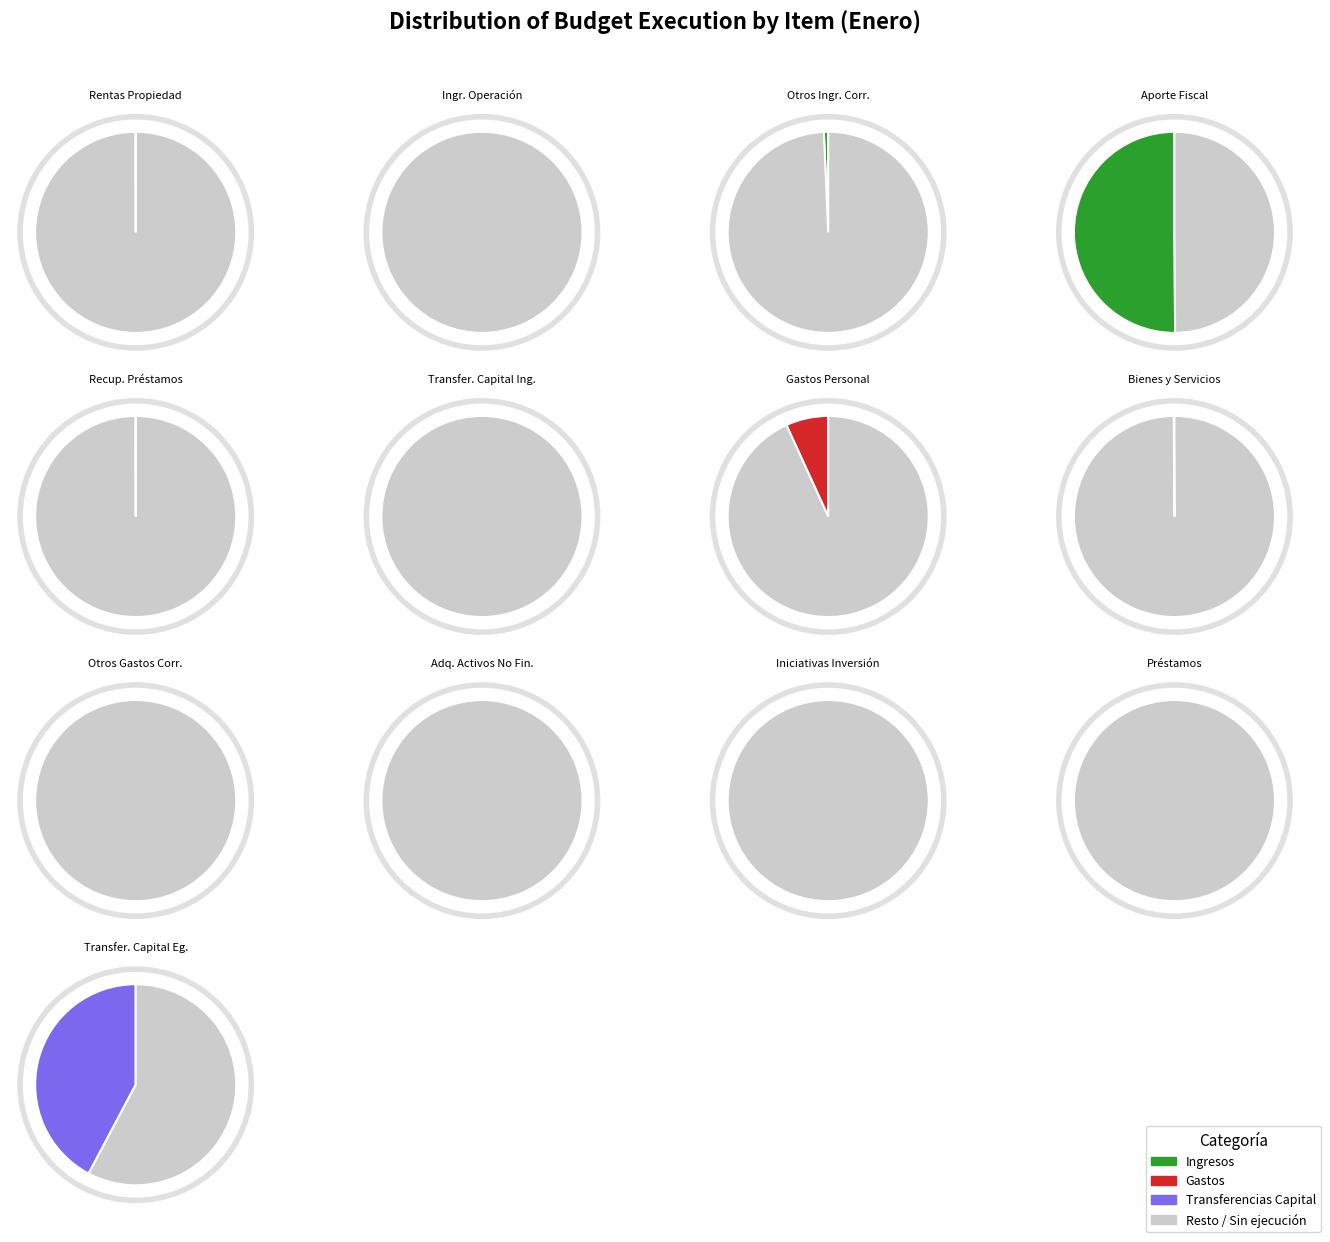

Count the number of slices in the pie.

13